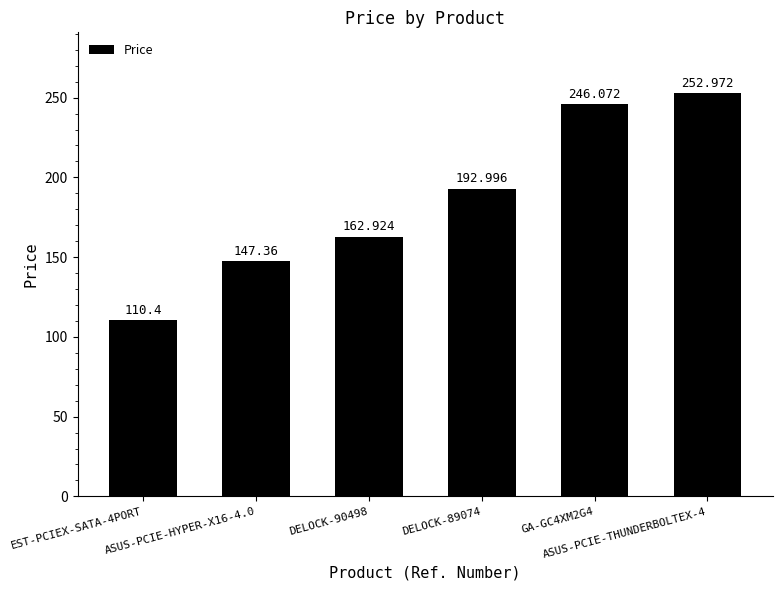

What is the value of the 3rd bar from the left?

162.9